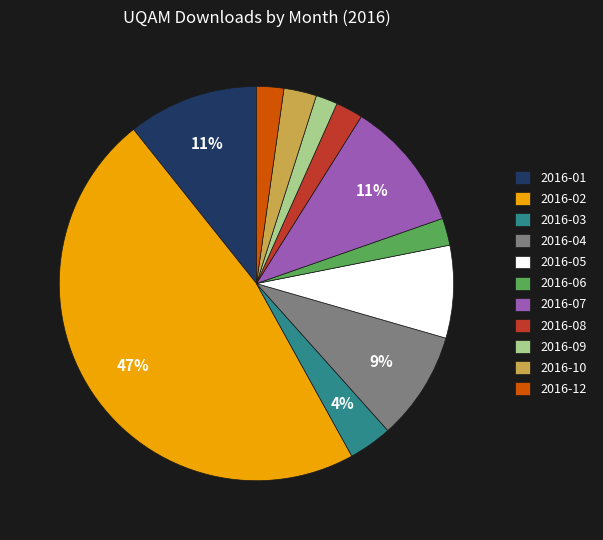

How many segments does this pie chart have?

11